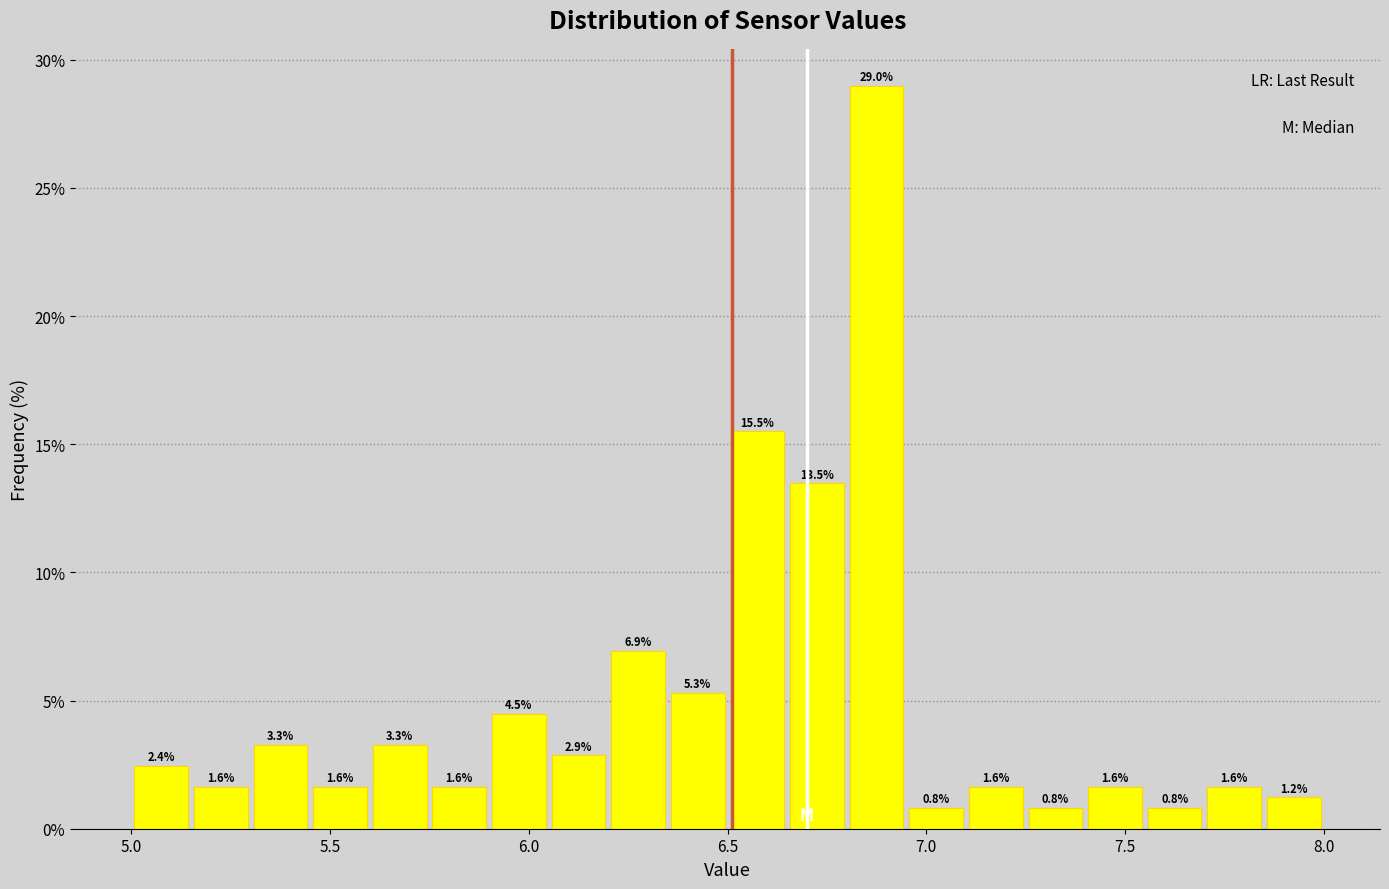

Read against the x-axis, roughly where is the centre of the tallest bar?

6.90